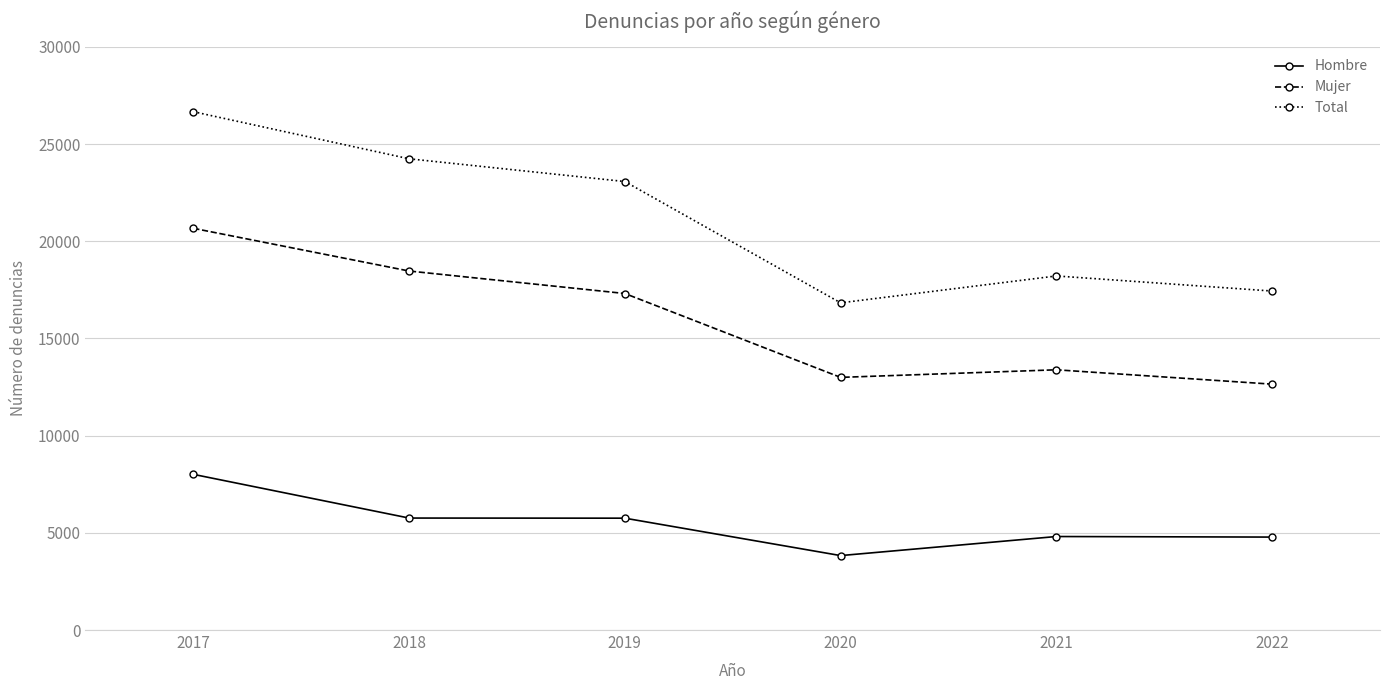

Rank the series by their maximum value, from lowest to highest.

Hombre, Mujer, Total